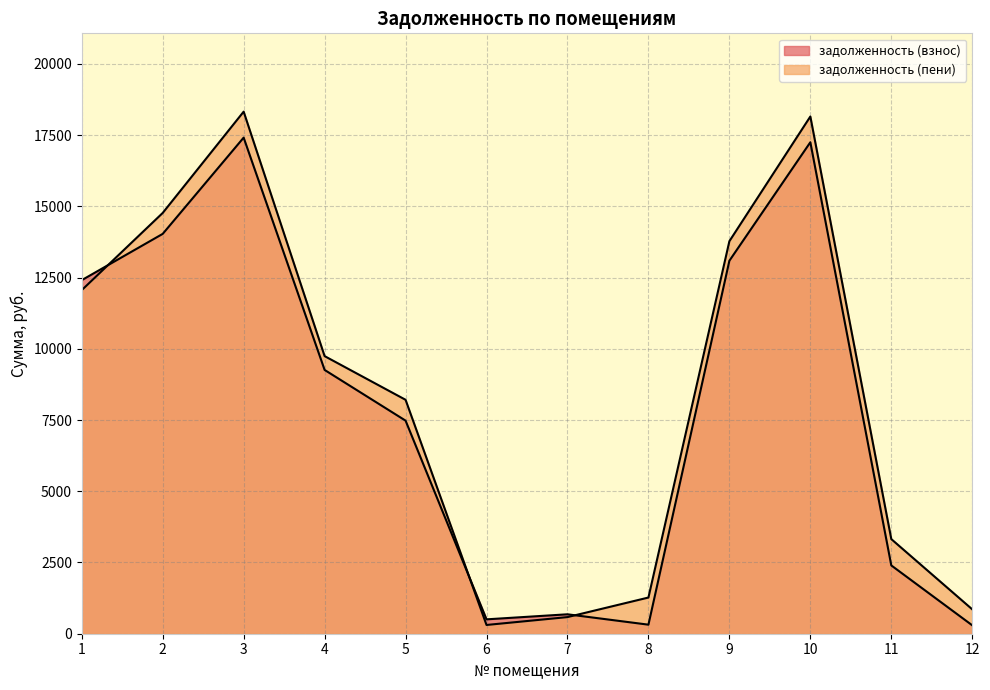

What are all the series names shown in the legend?

задолженность (взнос), задолженность (пени)